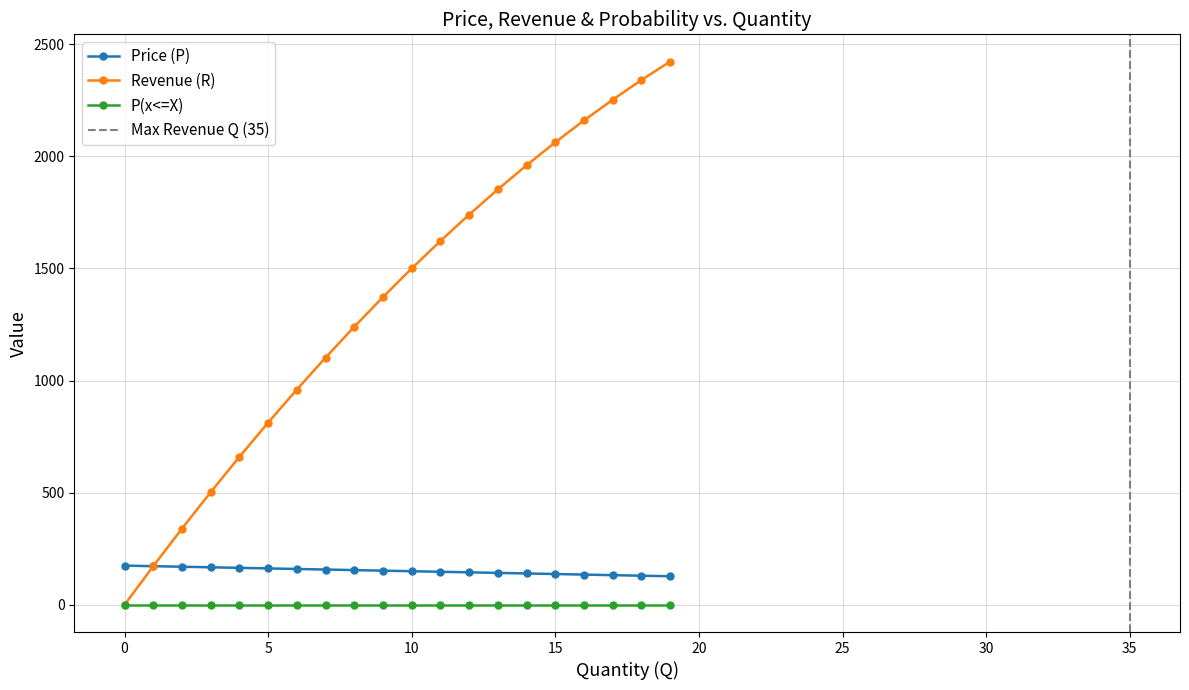

What value does the Revenue (R) series have at 18?

2340.0